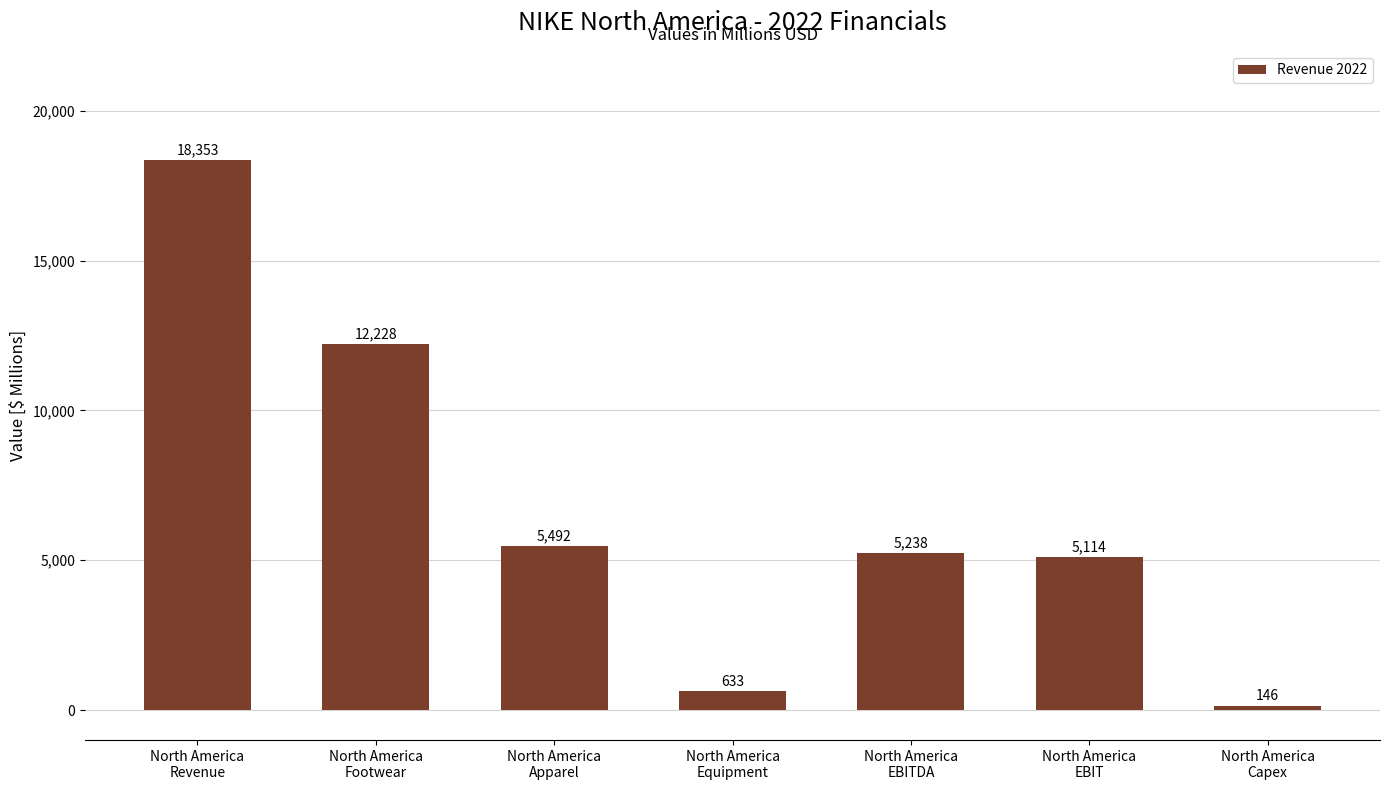

What is the difference between the second highest and minimum values?

12082